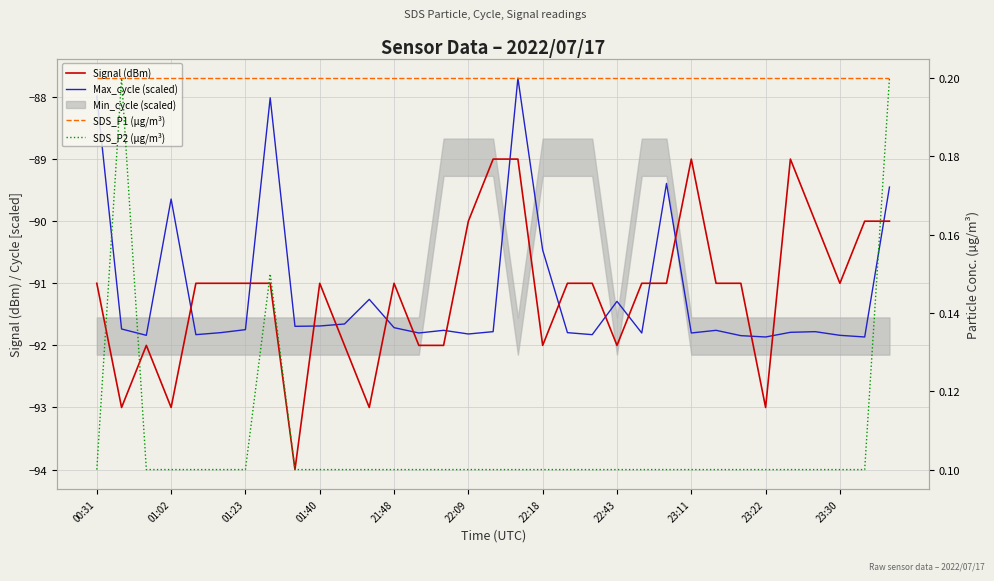

Is it true that SDS_P2 (µg/m³) equals 0.1 at 23:30?

True